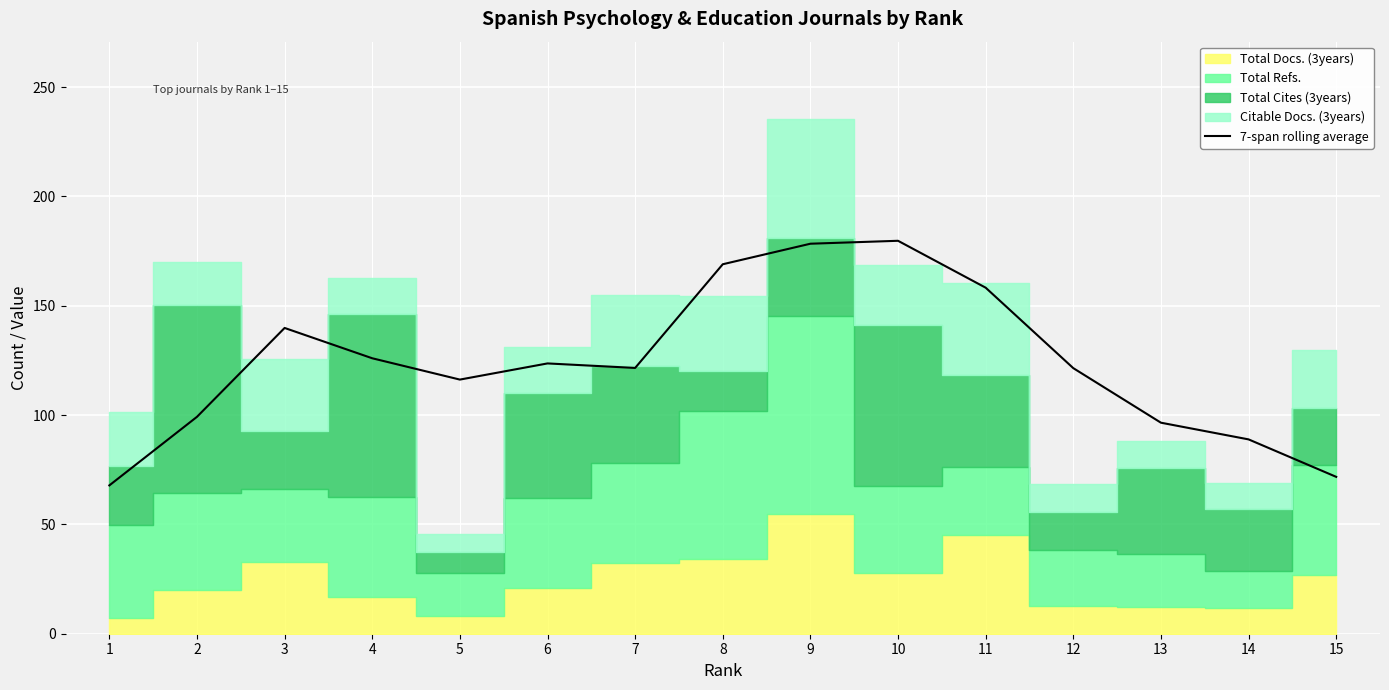

How many interior local valleys (lower than both neighbors) does the data have?

2